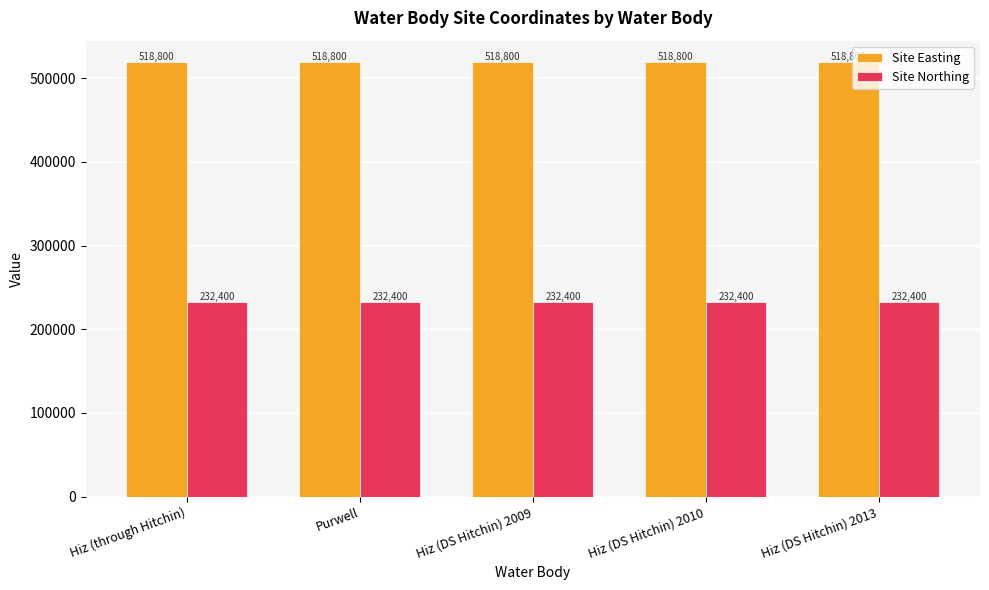

What is the greatest value displayed?

518800